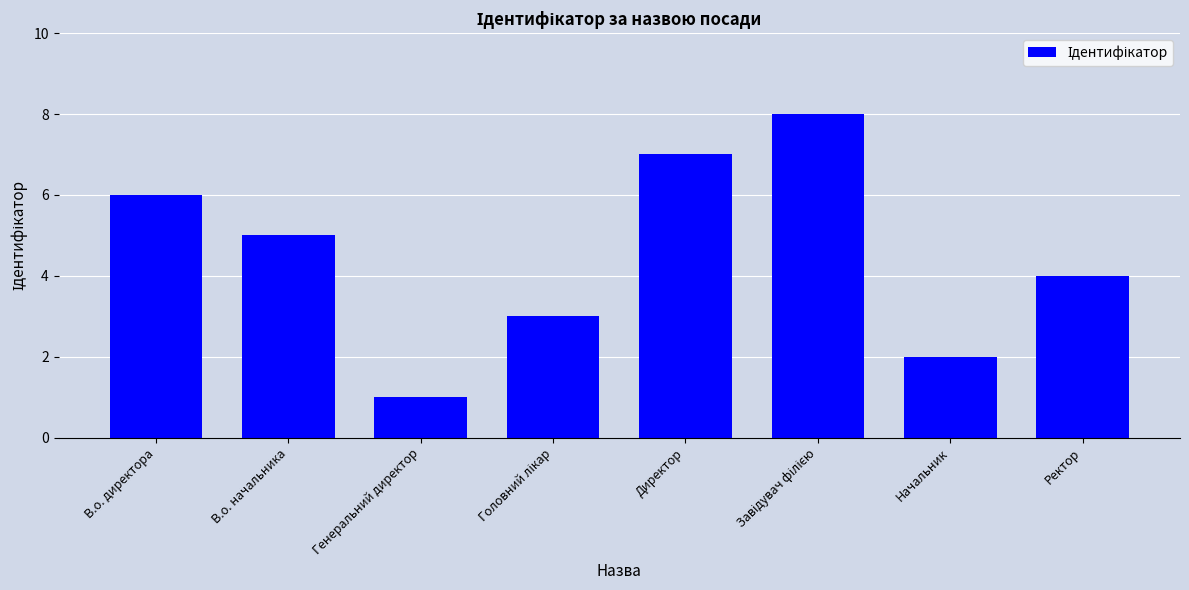

Reading left to right, extract all data points from this chart.

6	5	1	3	7	8	2	4